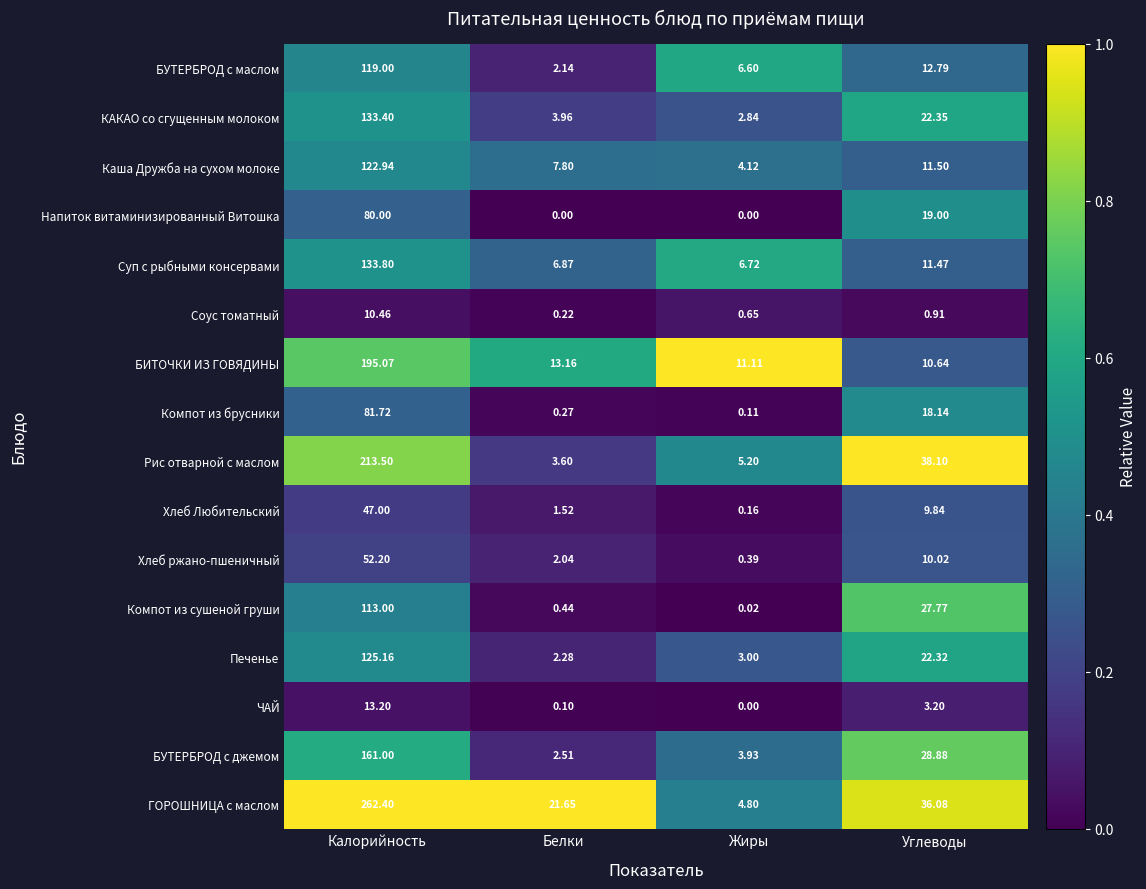

Which series has the largest range (max minus min)?

ГОРОШНИЦА c маслом